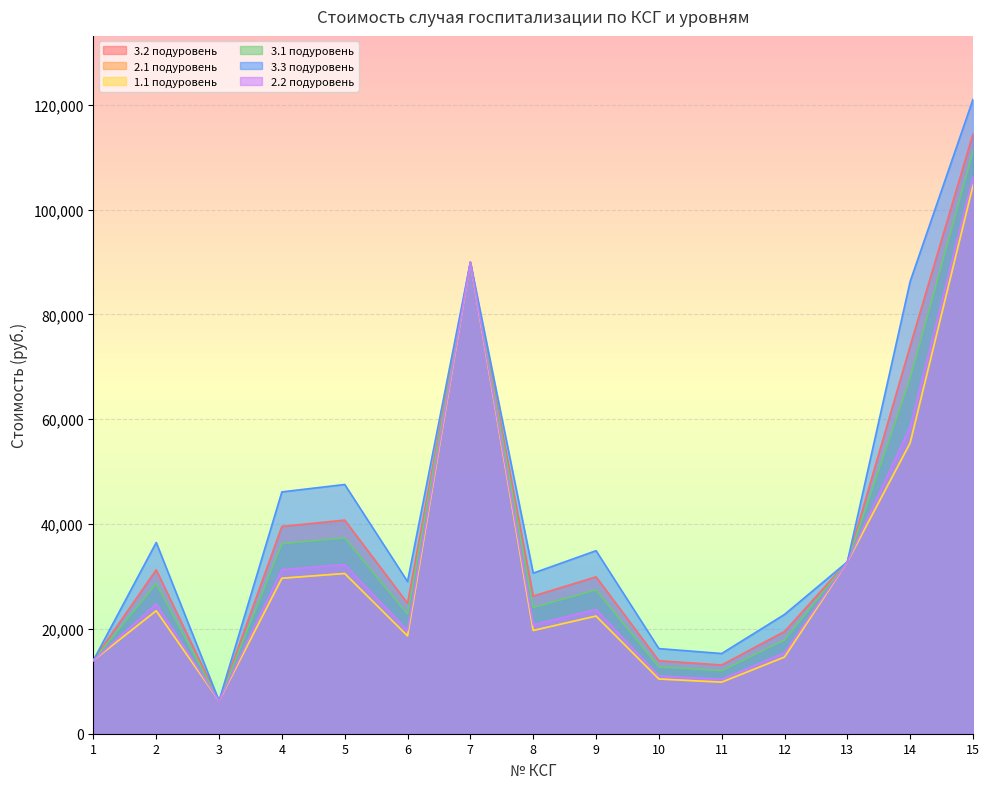

What is the difference between the highest and lowest values at 11?

5465.5